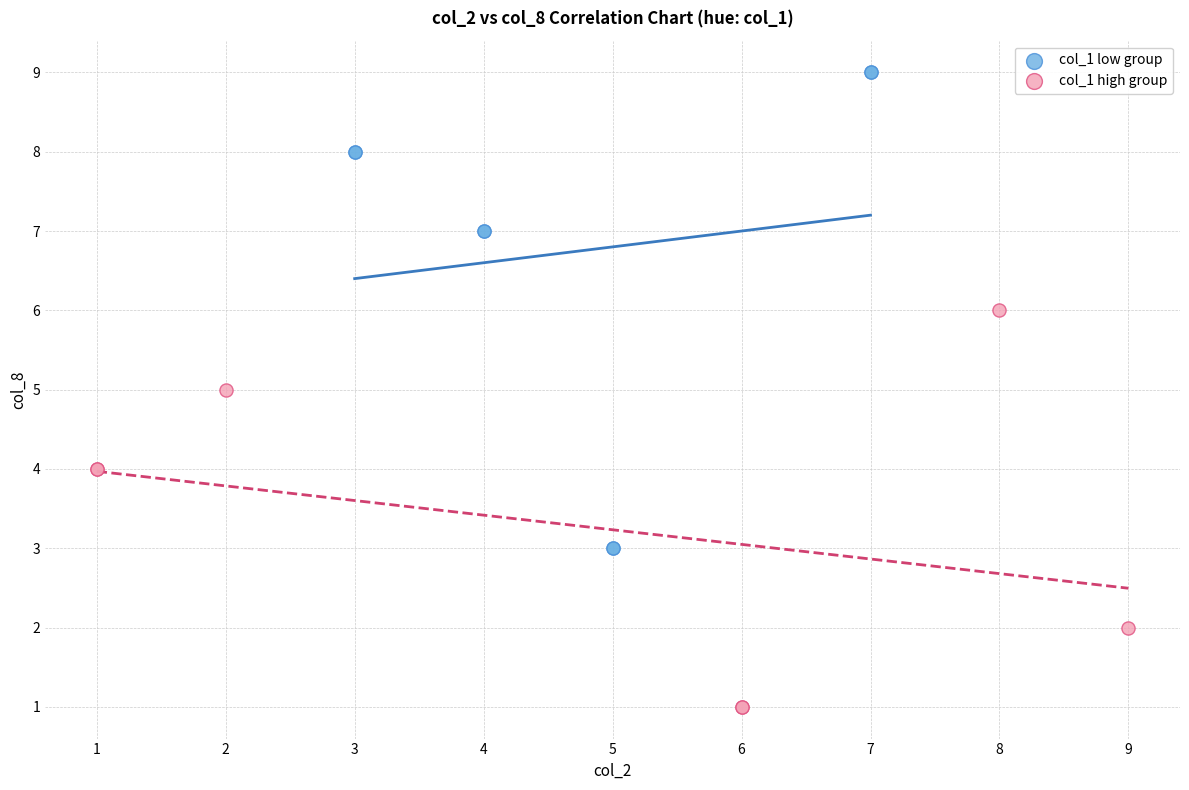

Which series contains the lowest Y value?

col_1 high group